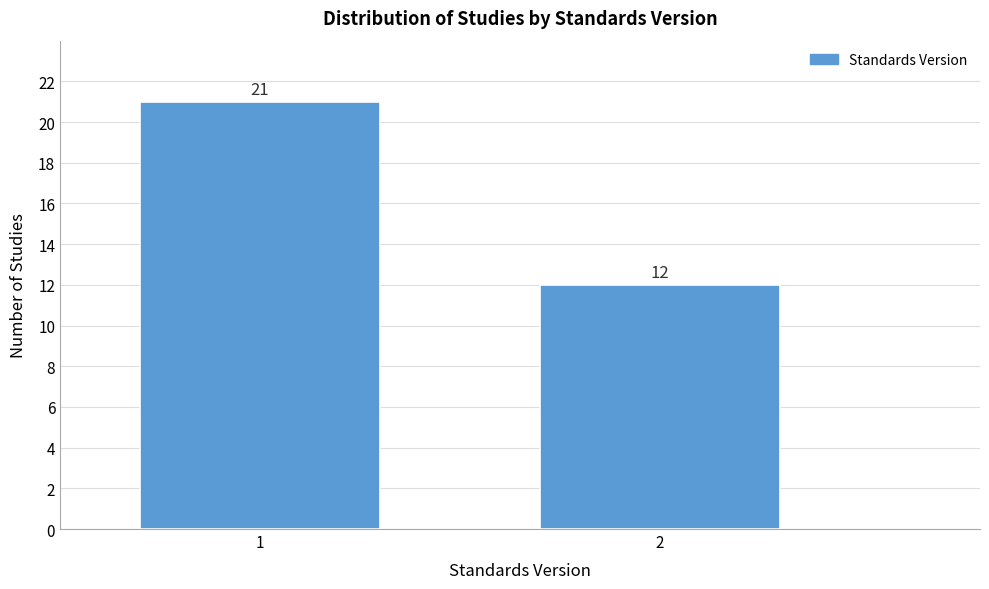

Reading right to left, list all the values displayed in this chart.

12	21